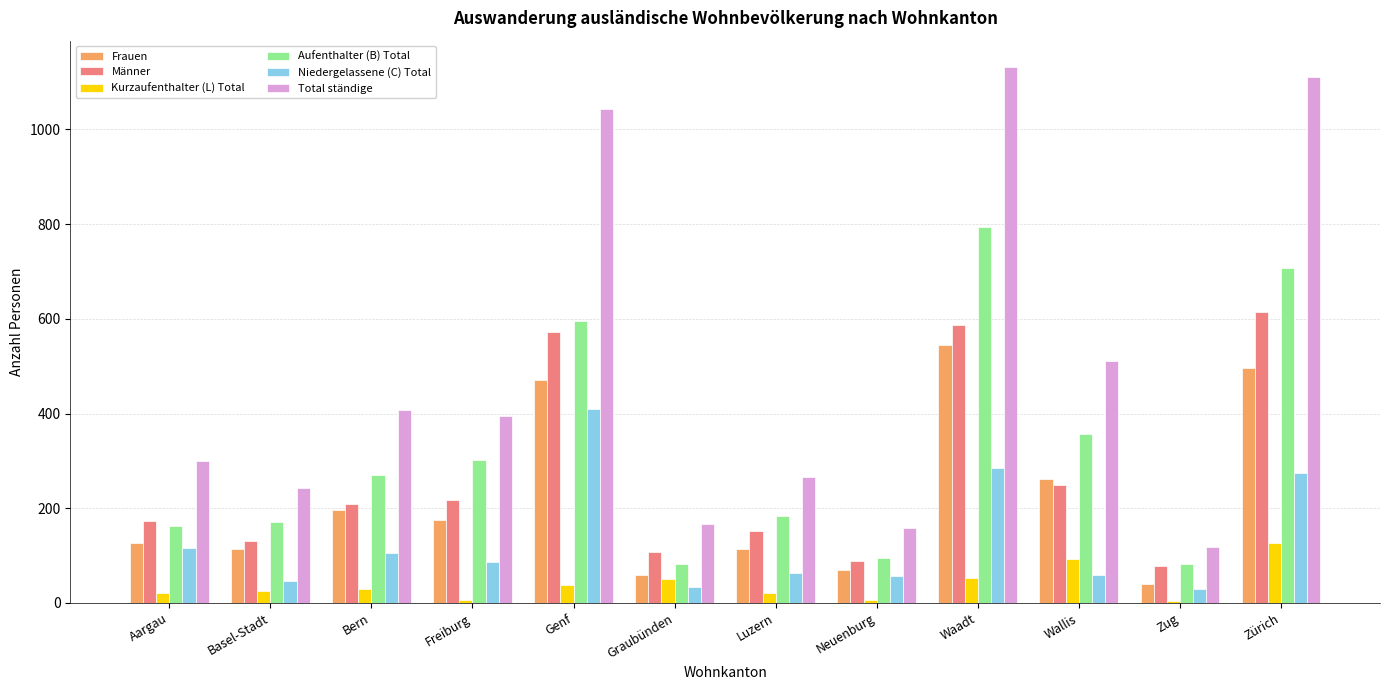

What is the maximum value for Niedergelassene (C) Total?

410